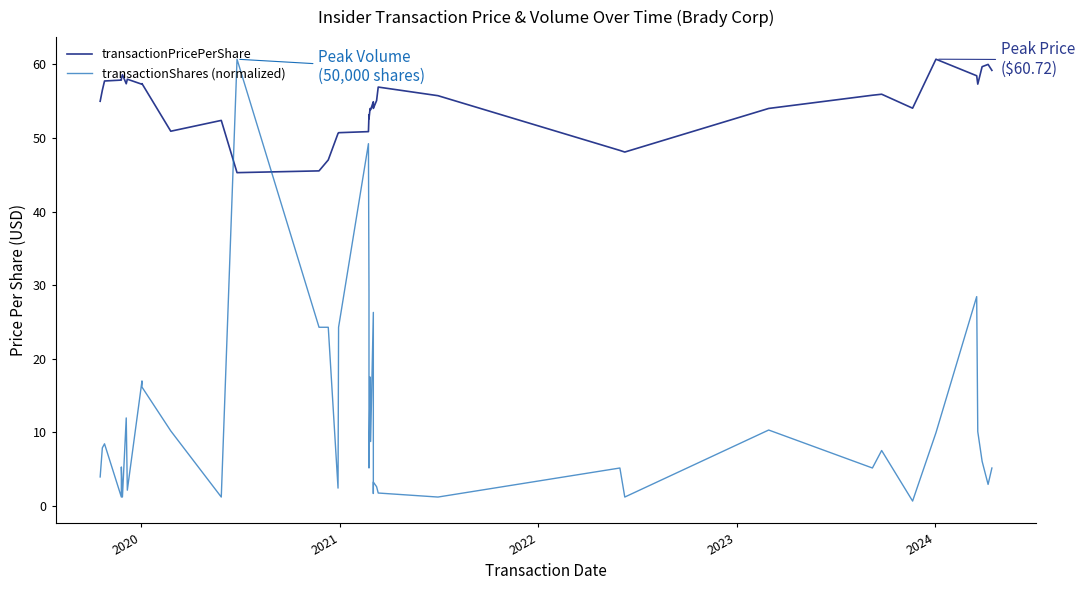

Rank the series by their maximum value, from highest to lowest.

transactionPricePerShare, transactionShares (normalized)